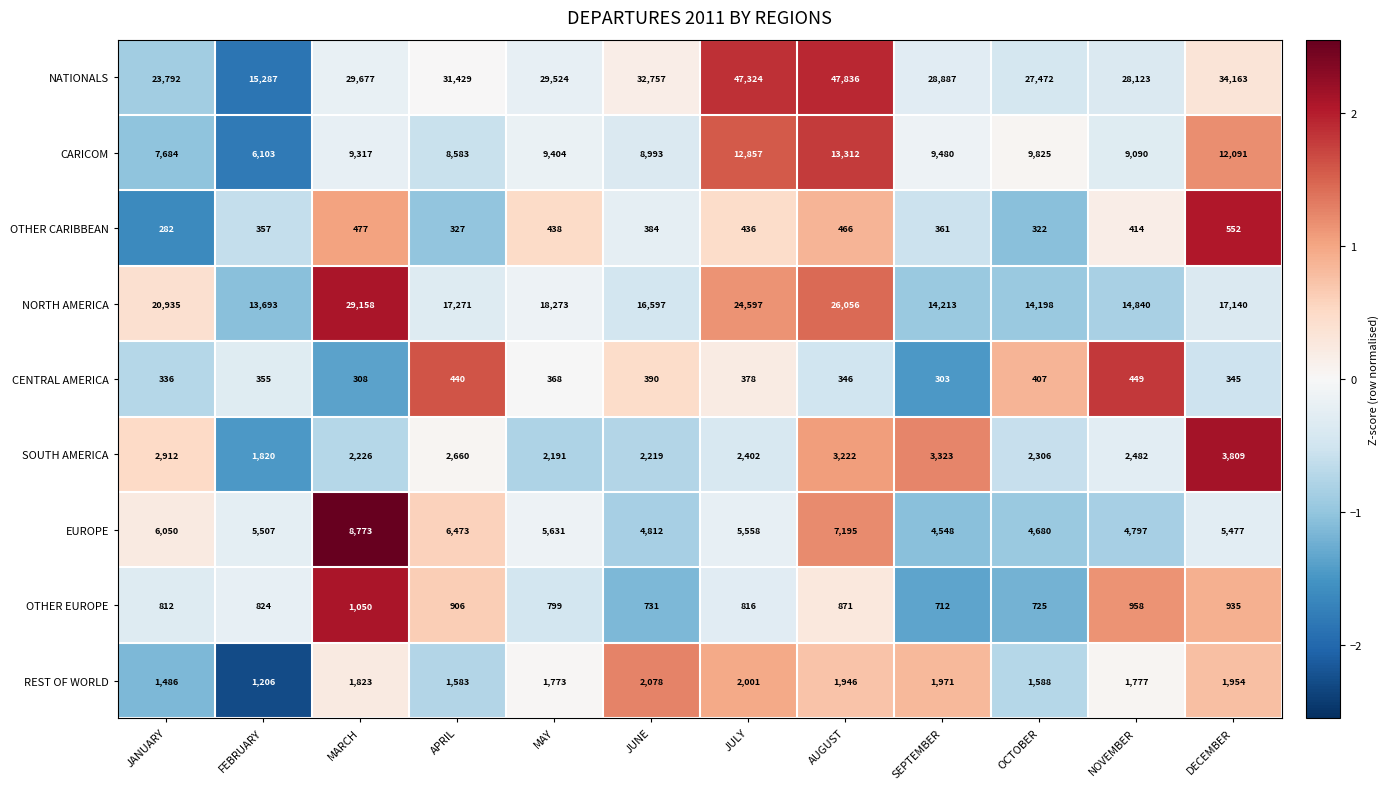

Read the OTHER CARIBBEAN value at JANUARY, to the nearest 5.

280